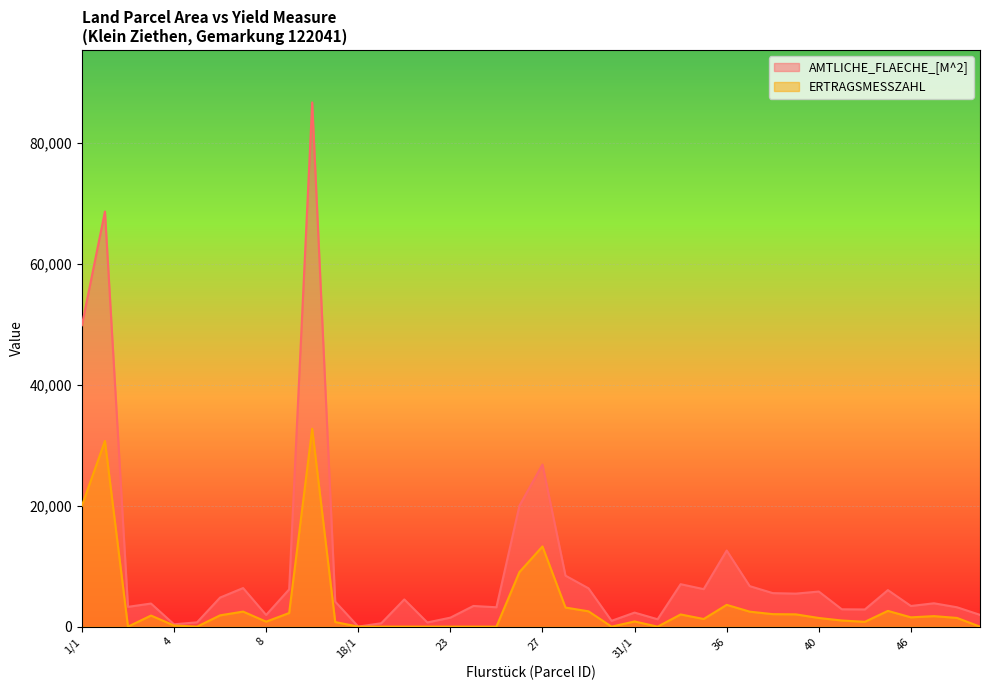

What are all the series names shown in the legend?

AMTLICHE_FLAECHE_[M^2], ERTRAGSMESSZAHL